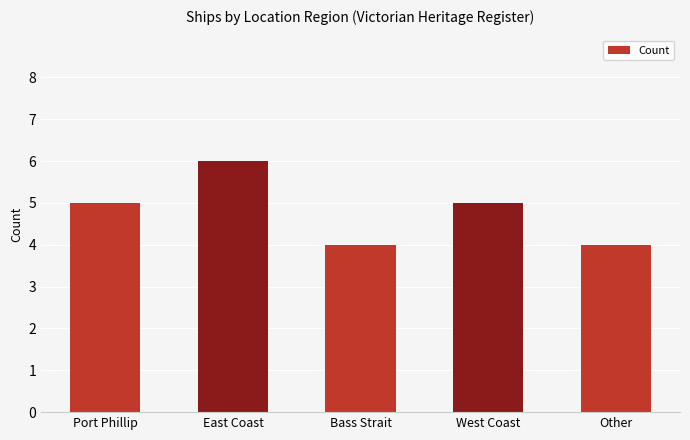

How many bars are there in total?

5